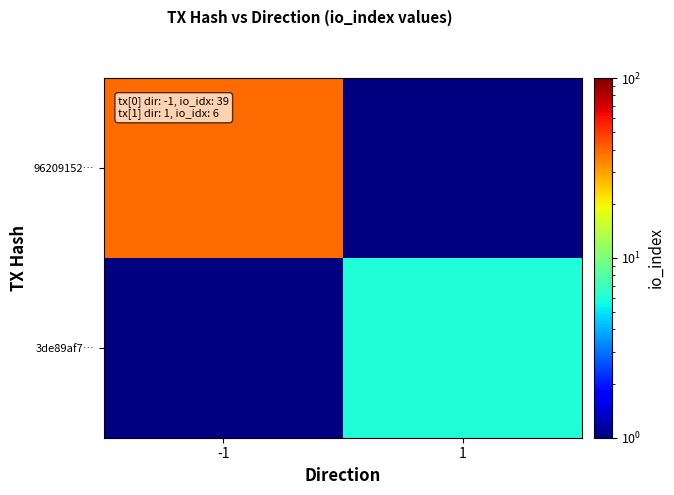

At how many categories does at least one series exceed 37?

1